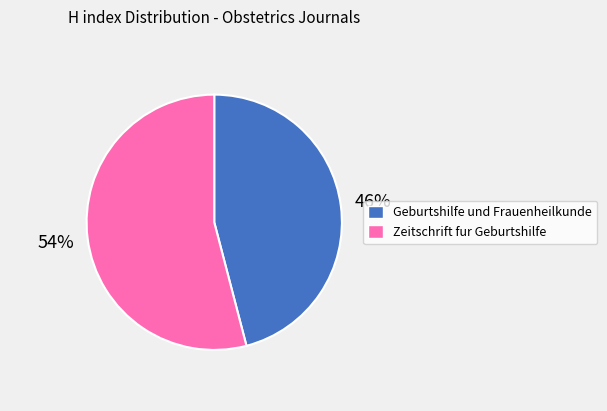

To the nearest percent, what is the difference between the largest and smallest slice percentages?

8%